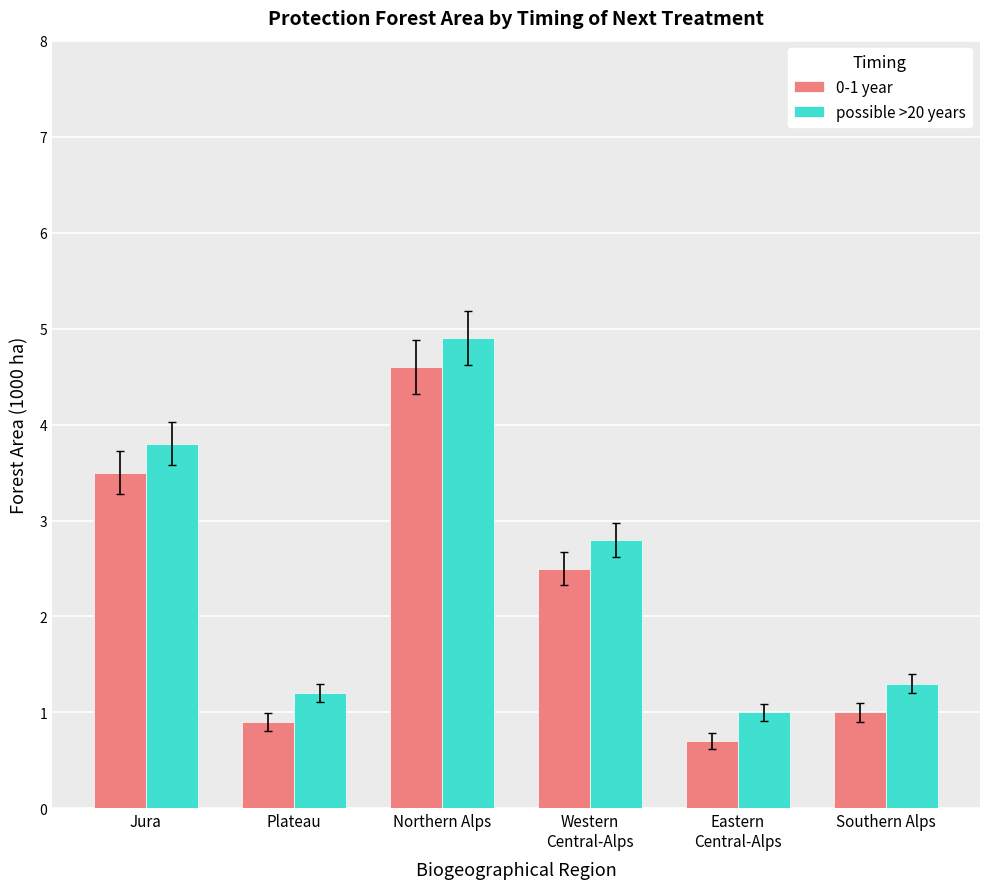

What position from the right is Eastern
Central-Alps?

2